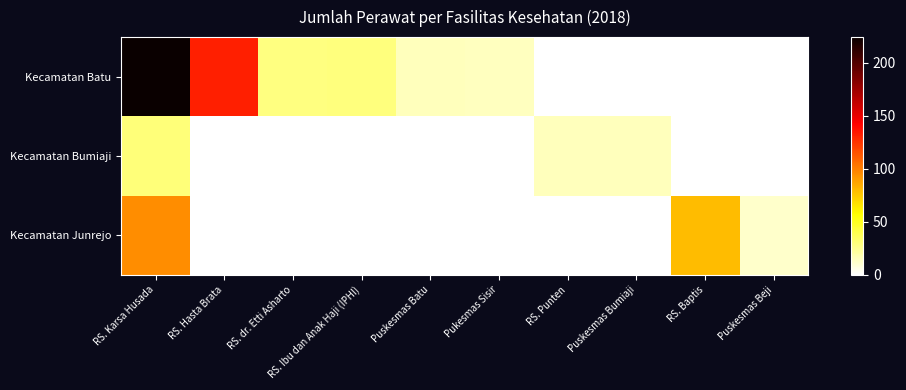

At which category does the chart reach its minimum across all series?

RS. Punten